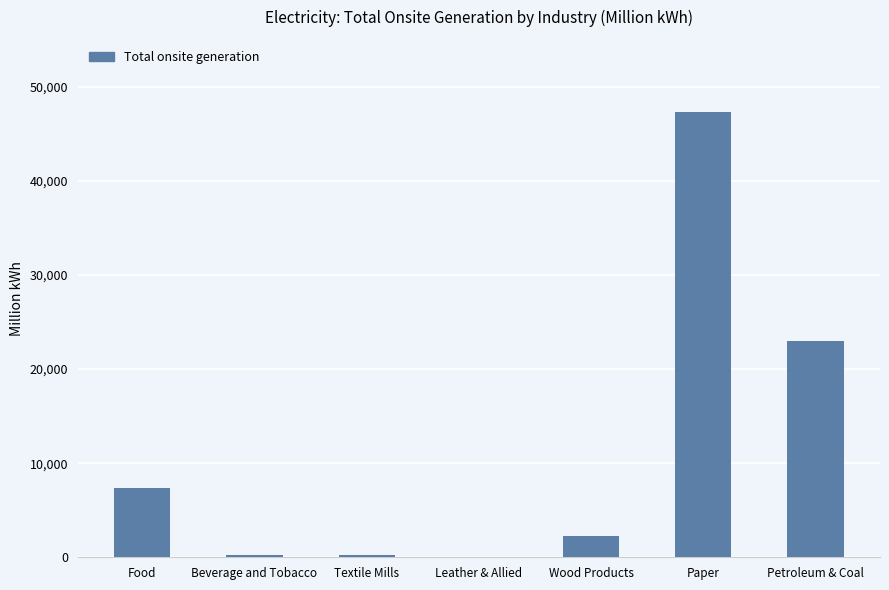

The chart shows a value of 18603 at Paper. True or false?

False